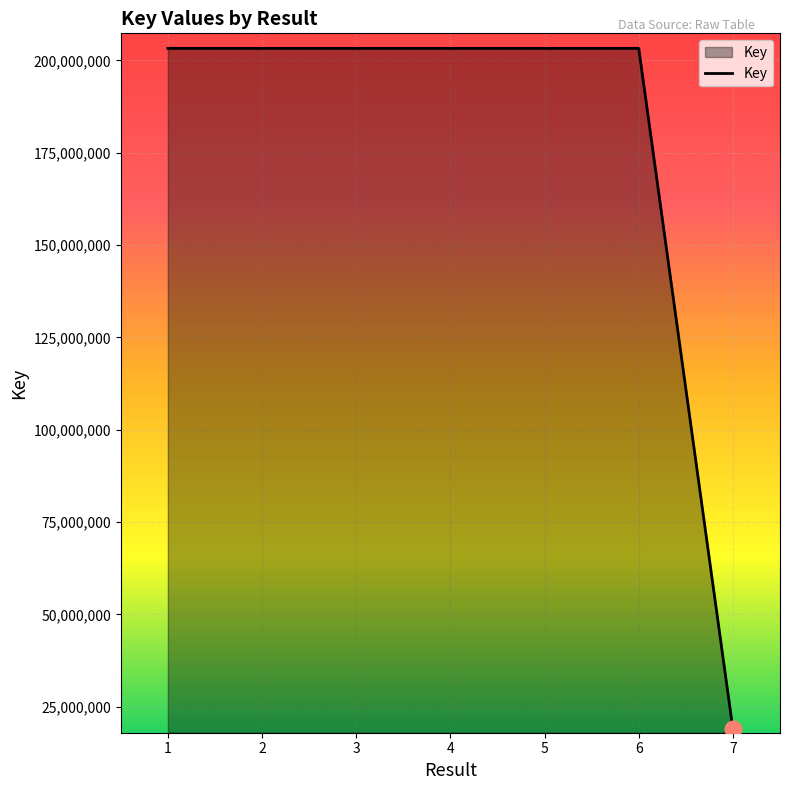

What is the sum of the values at 6 and 5?

406555164